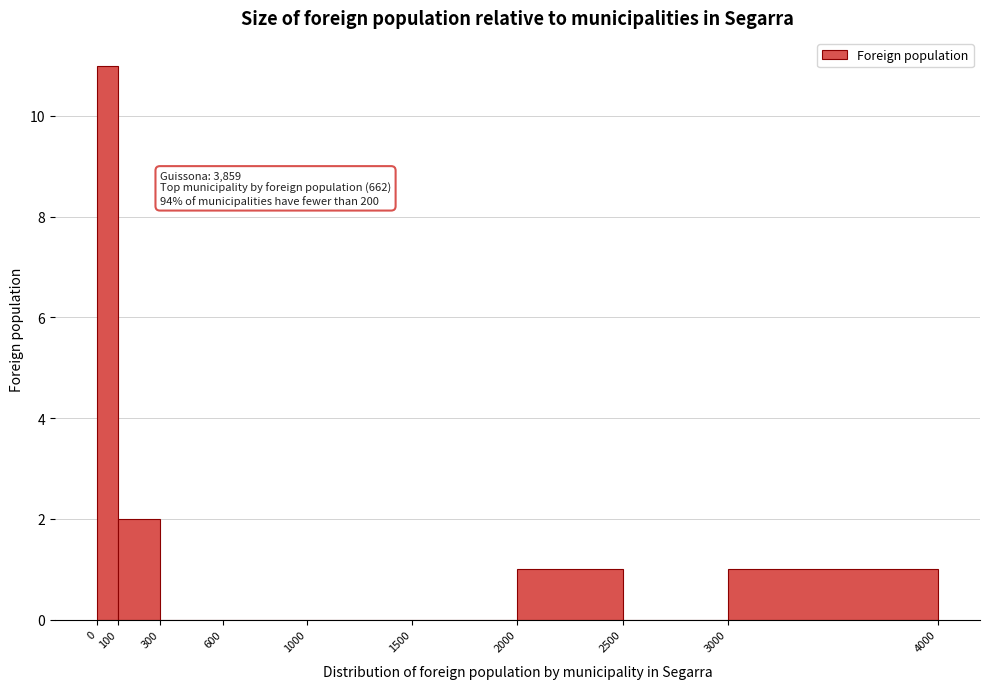

Over which range of the x-axis is the bar tallest?

0 to 100